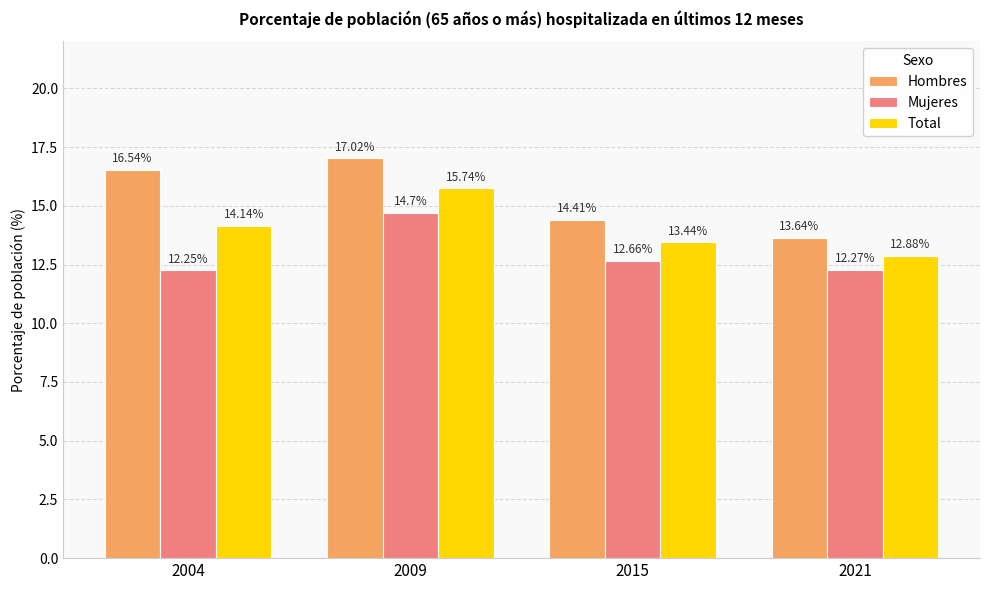

Which category has the lowest value in the Hombres series?

2021